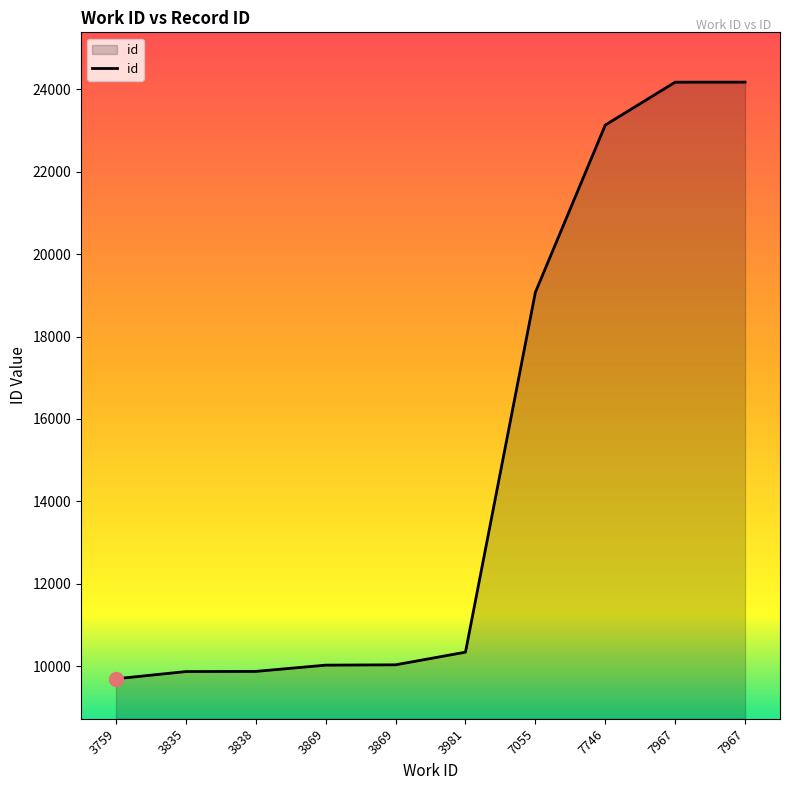

What is the minimum value shown in the chart?

9694